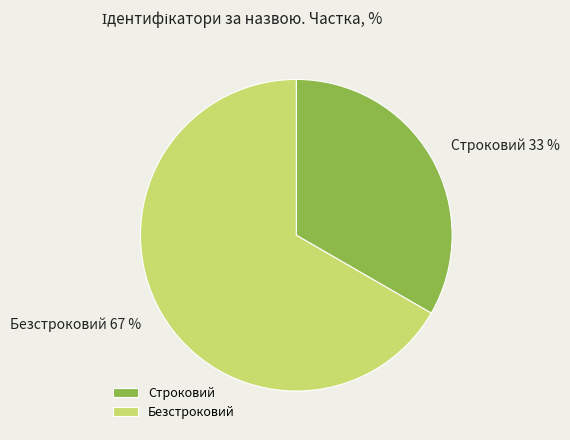

Which slice is the largest?

Безстроковий